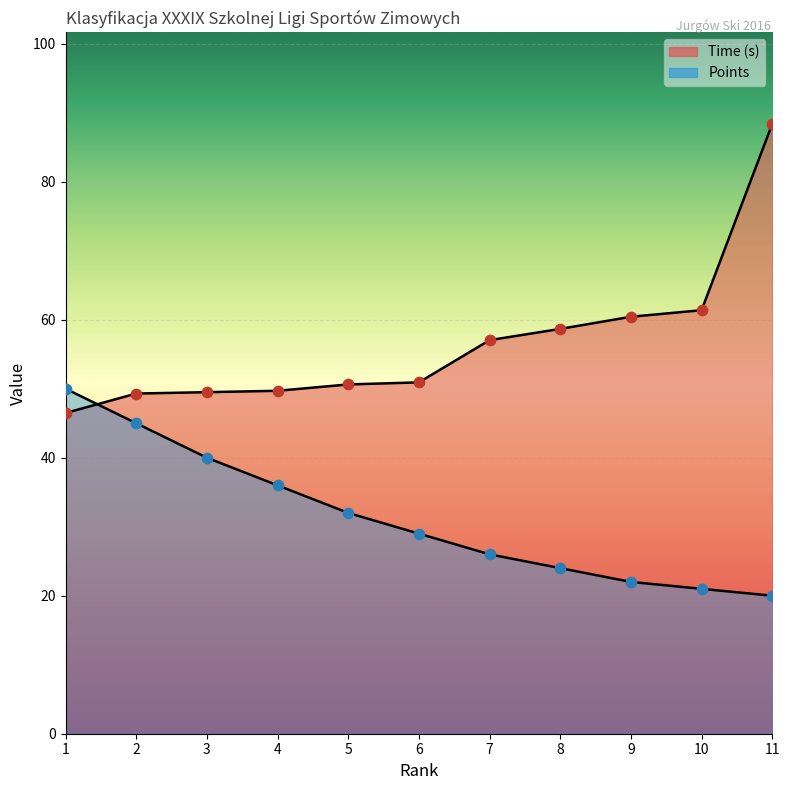

What is the total value across all series at 6?

79.9